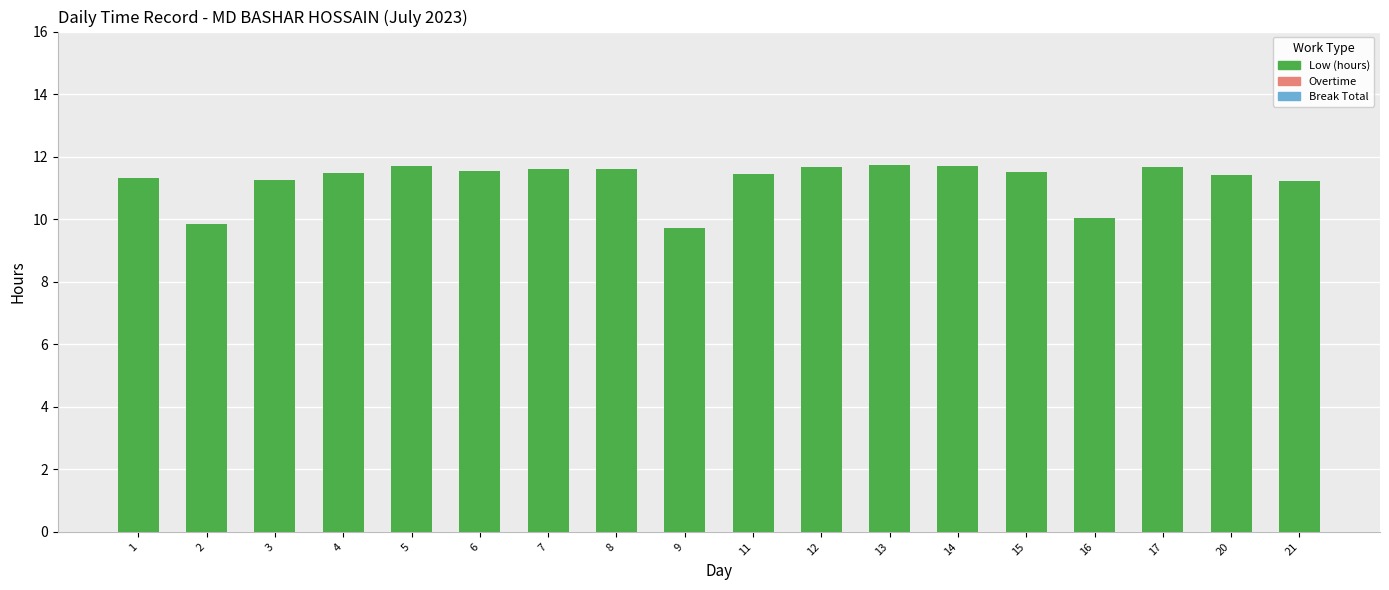

Which category has the lowest value across all series?

9